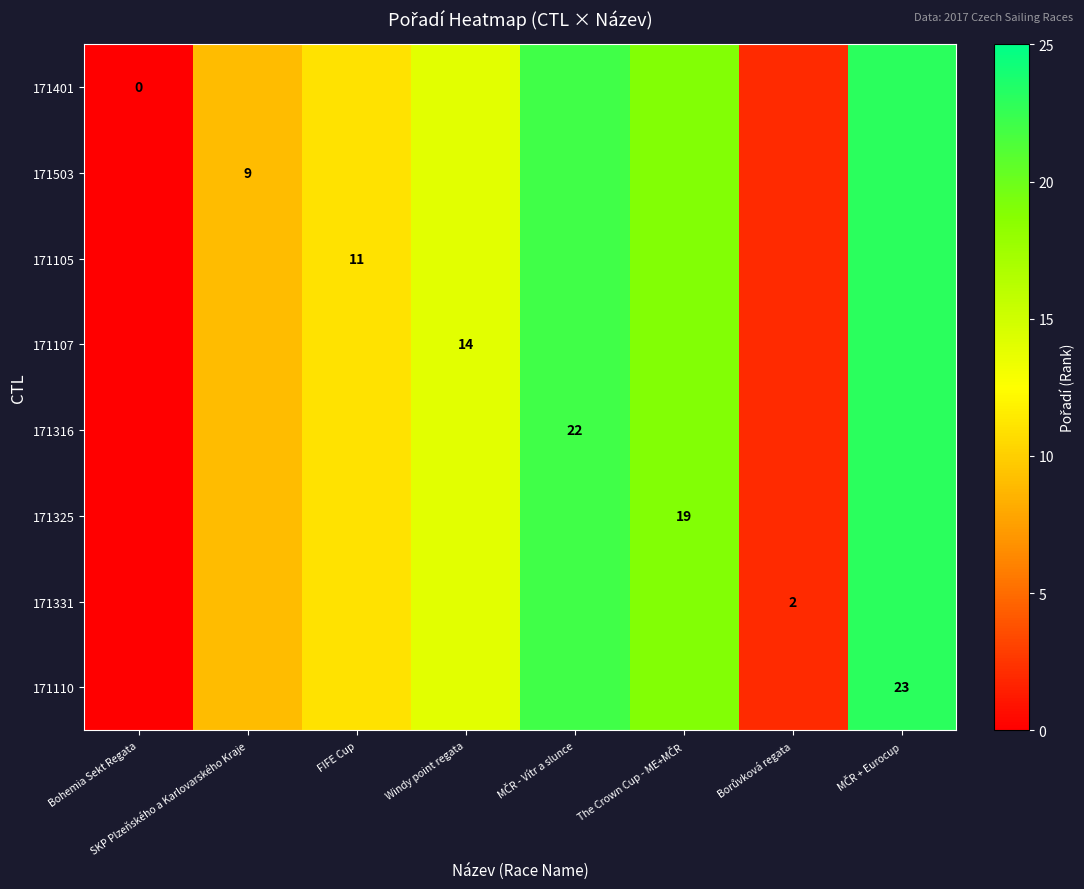

Is it true that 171503 equals 9 at SKP Plzeňského a Karlovarského Kraje?

True